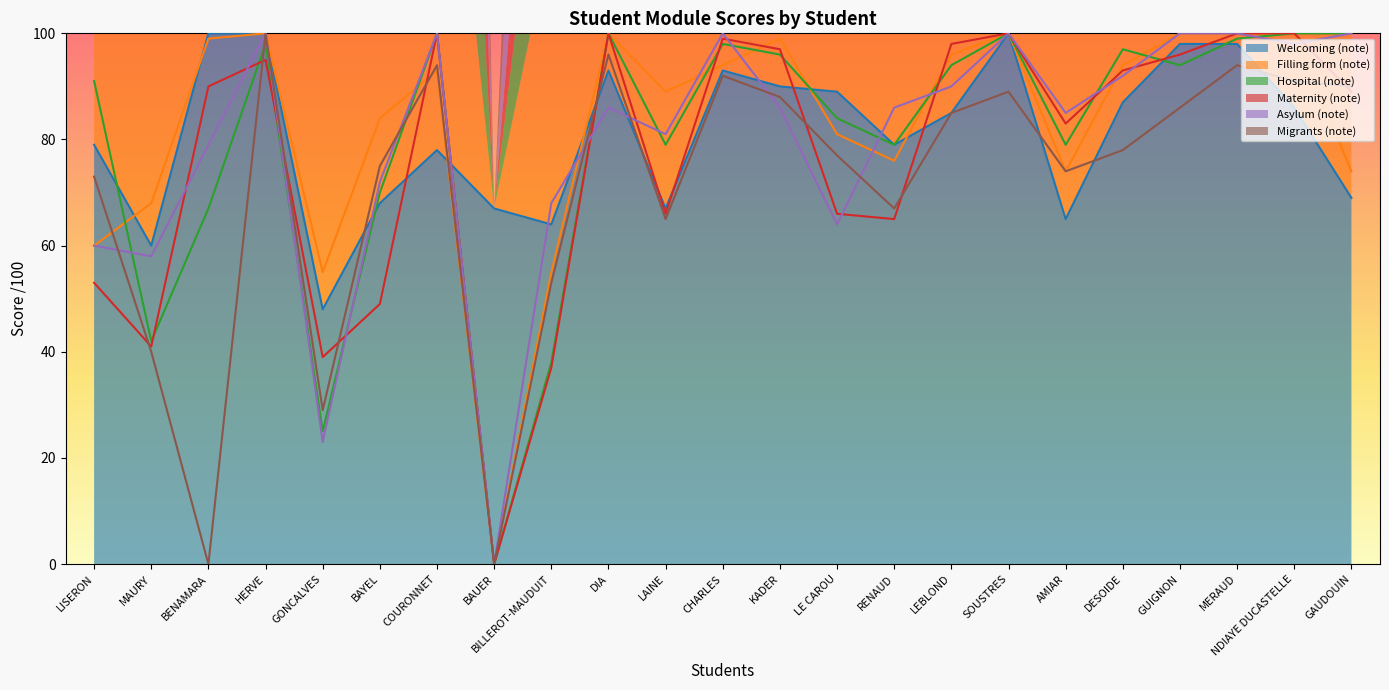

What are all the series names shown in the legend?

Welcoming (note), Filling form (note), Hospital (note), Maternity (note), Asylum (note), Migrants (note)